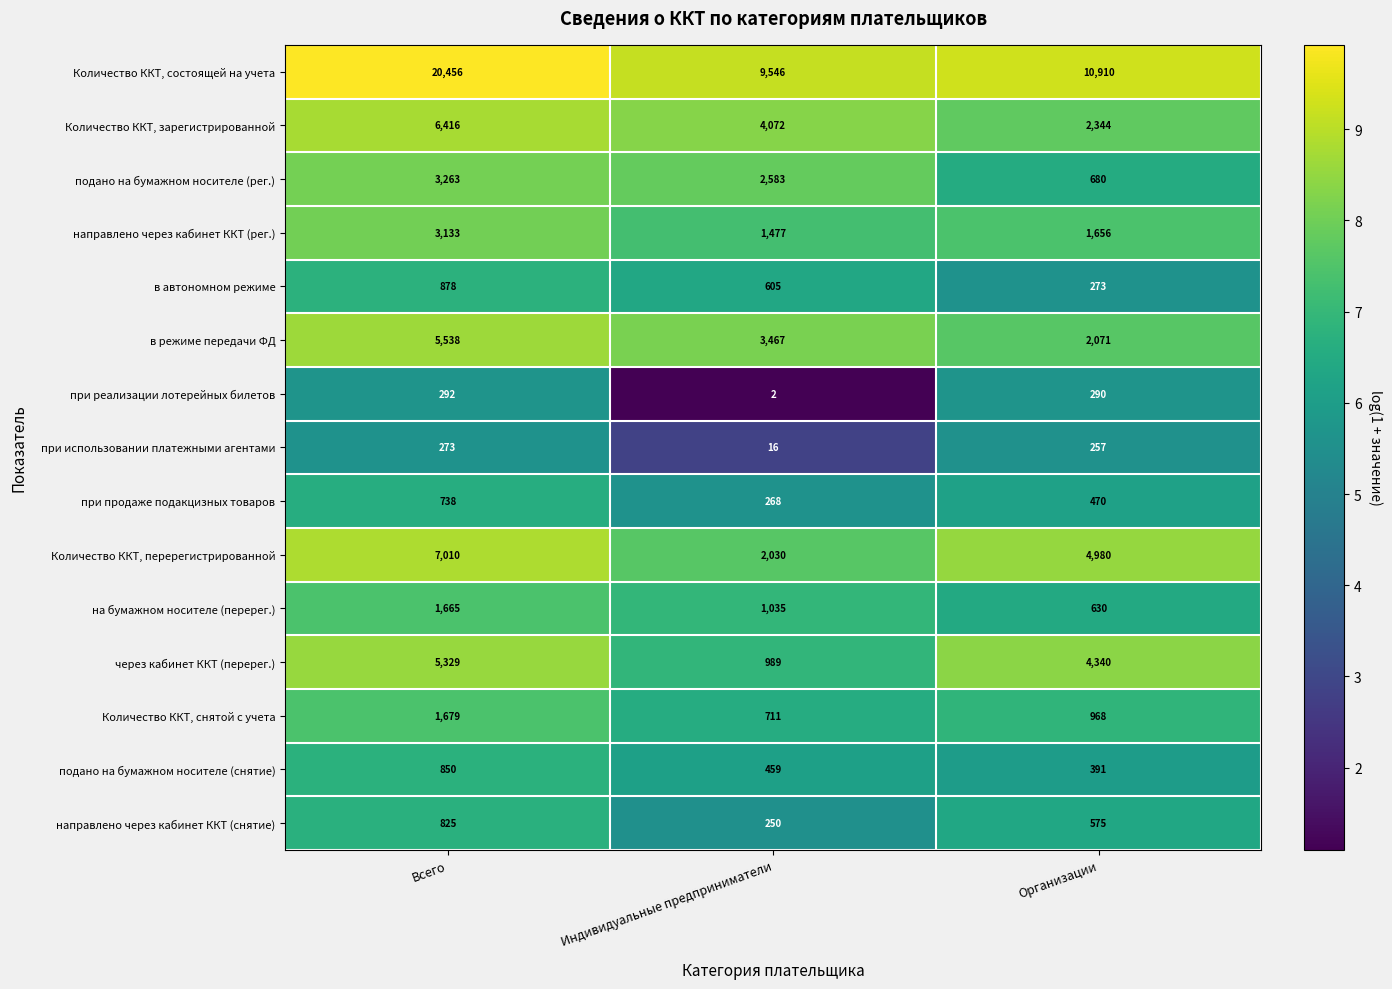

What is the average value of the направлено через кабинет ККТ (снятие) series?

550